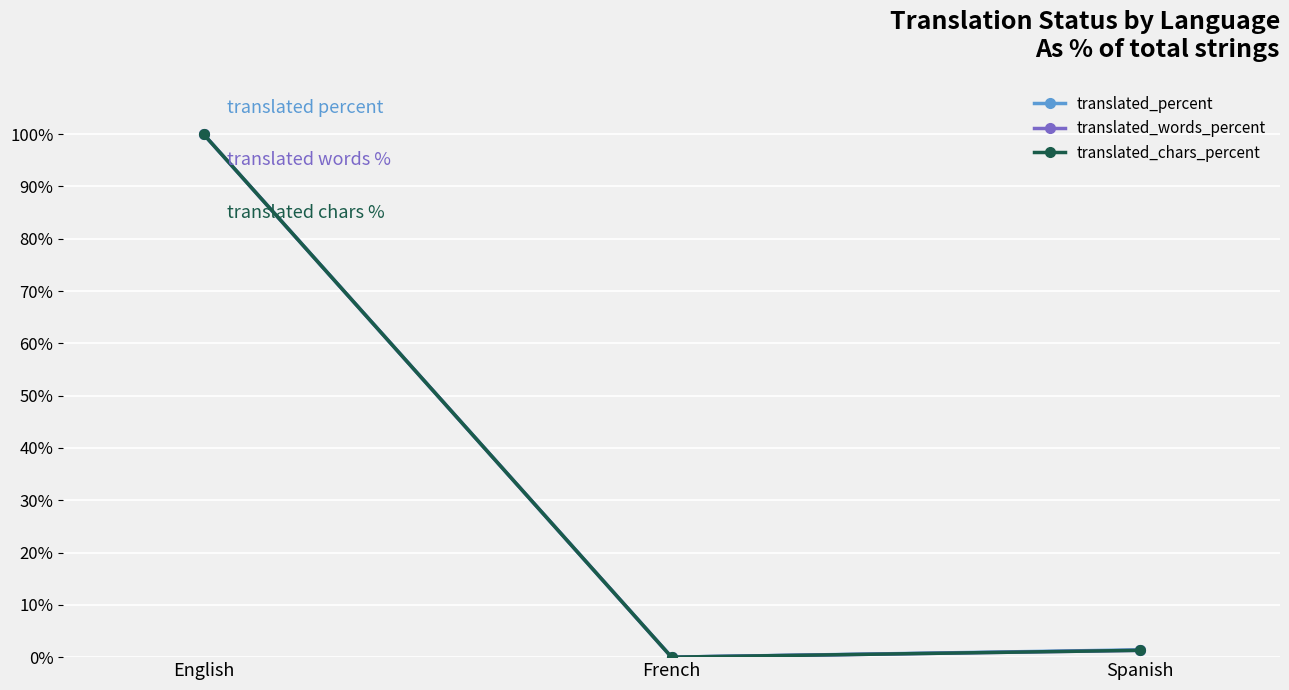

Which series has the largest total across all categories?

translated_percent